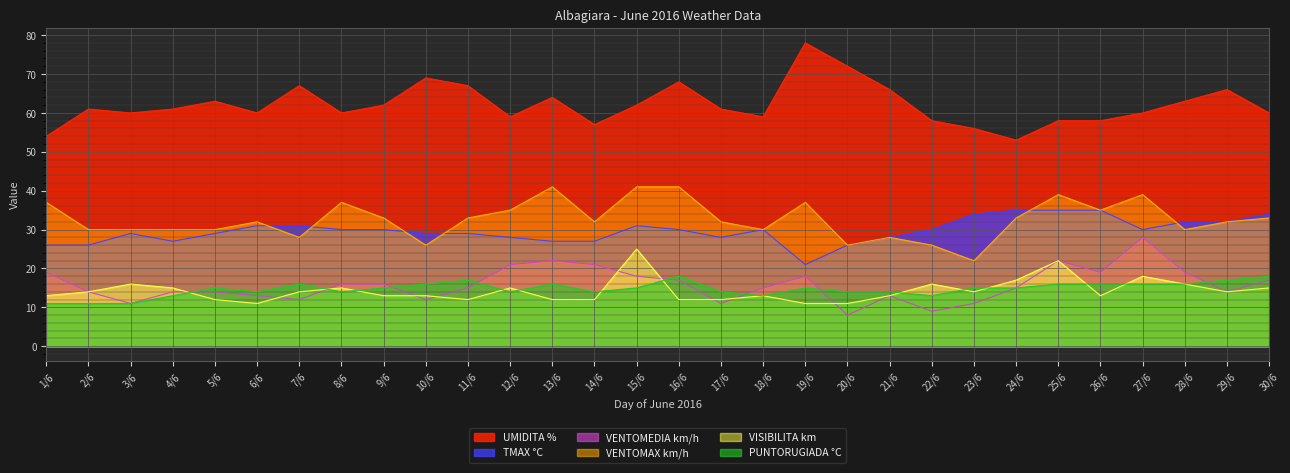

Where is VENTOMAX km/h nearest to the value 31?

2/6